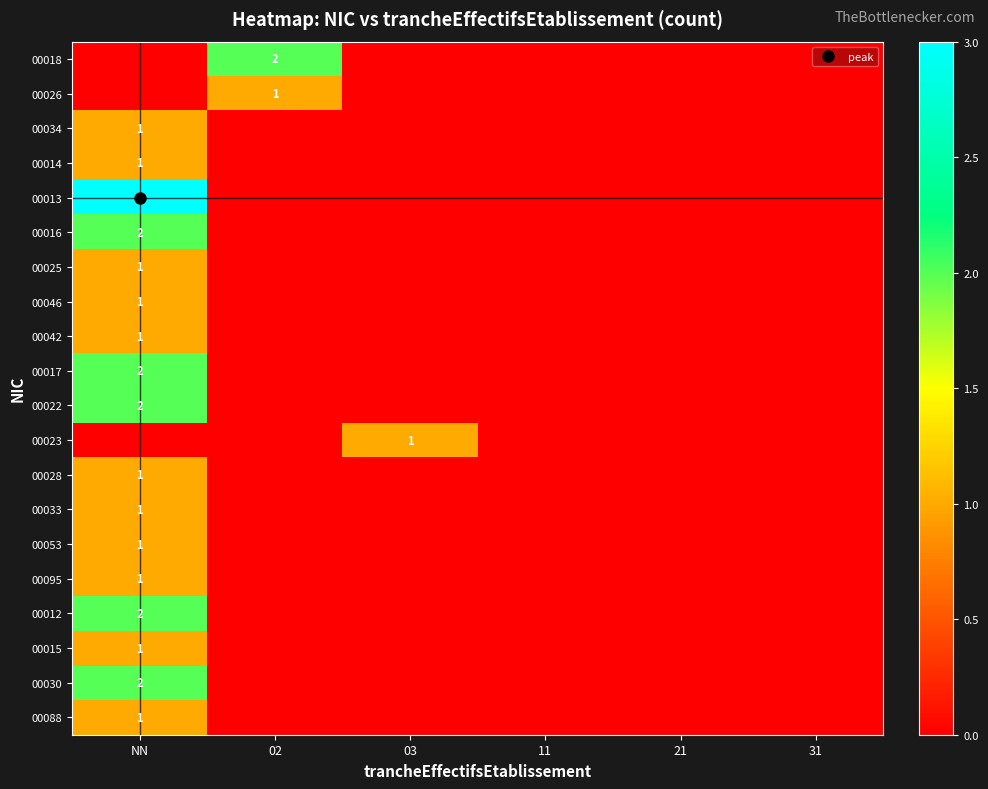

The value of 00030 at 31 is 1. True or false?

False